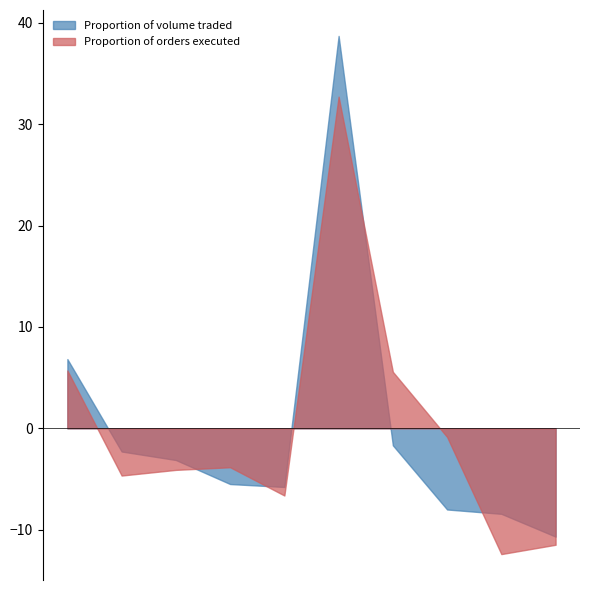

After their last crossing, which series has the higher values: Proportion of orders executed or Proportion of volume traded?

Proportion of volume traded